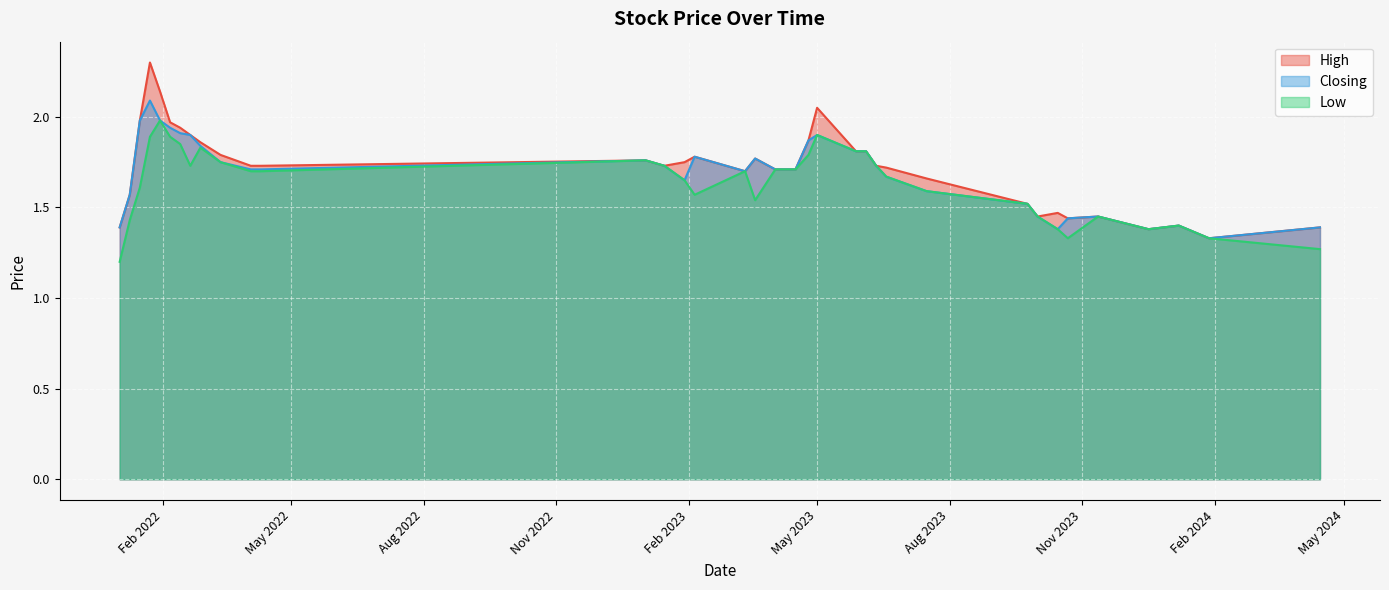

Which series has the widest spread of values?

High